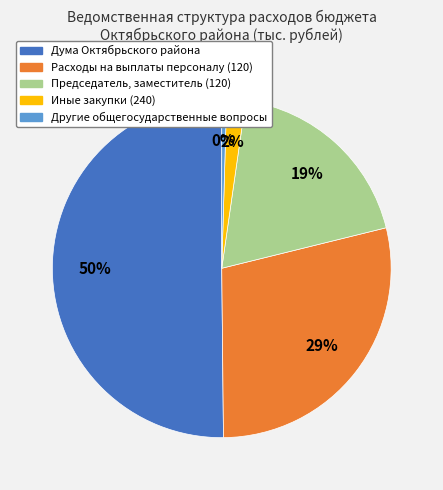

Rank the categories by value from lowest to highest.

Другие общегосударственные вопросы, Иные закупки (240), Председатель, заместитель (120), Расходы на выплаты персоналу (120), Дума Октябрьского района